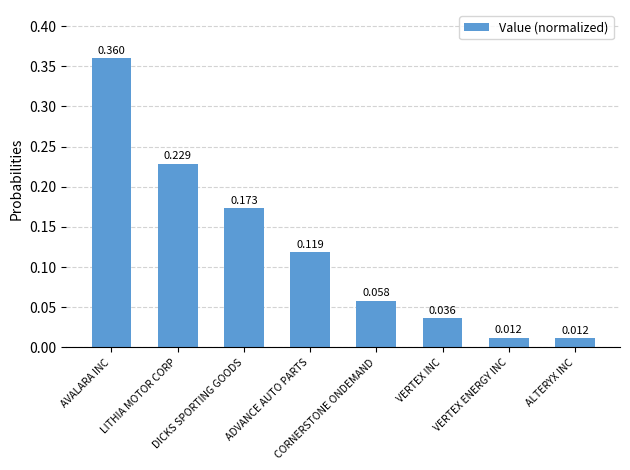

Where is the data nearest to the value 0?

ALTERYX INC